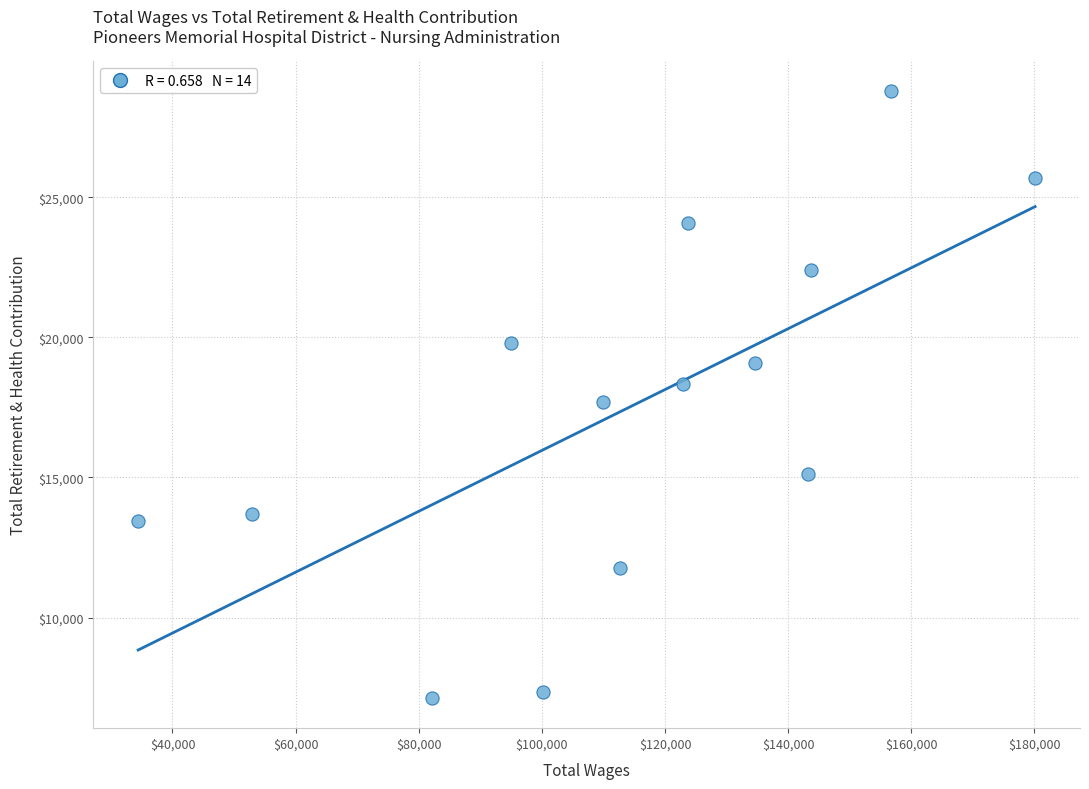

What is the range of X values (max minus min)?

145686